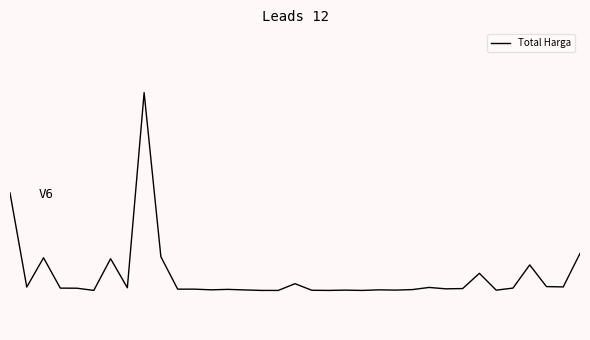

Is this an area chart (filled region under the line)?

No